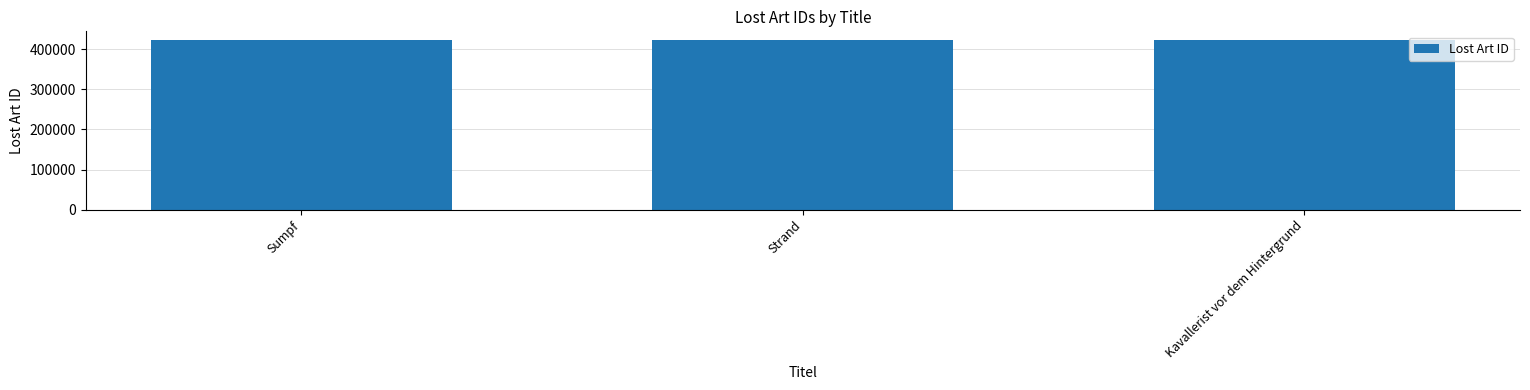

At which label is the value closest to 422852?

Strand